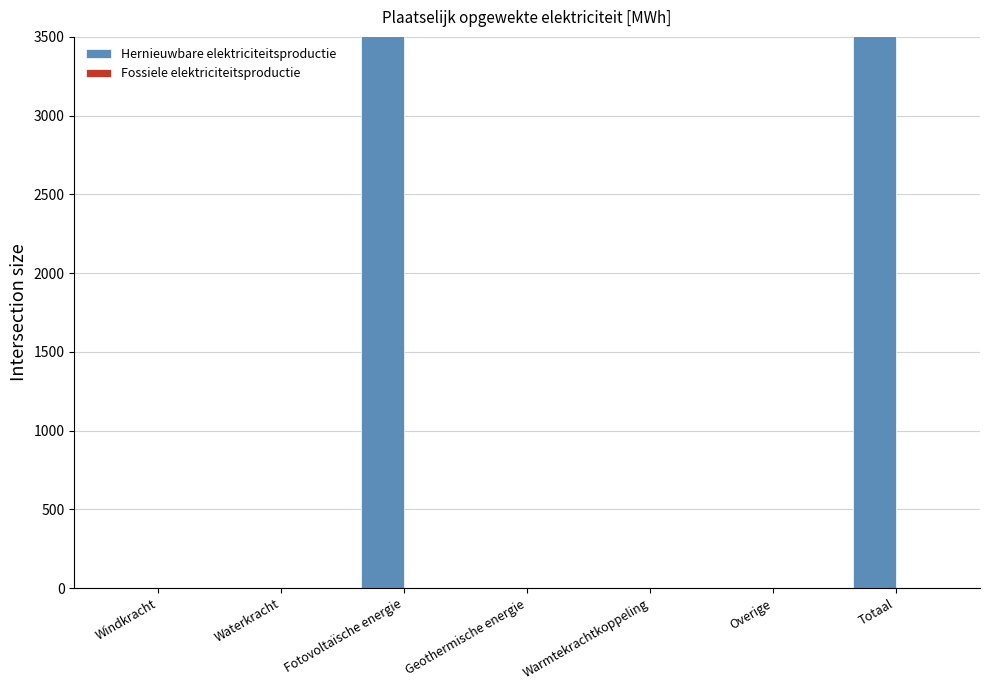

Between Warmtekrachtkoppeling and Overige, which series saw the biggest shift?

Hernieuwbare elektriciteitsproductie